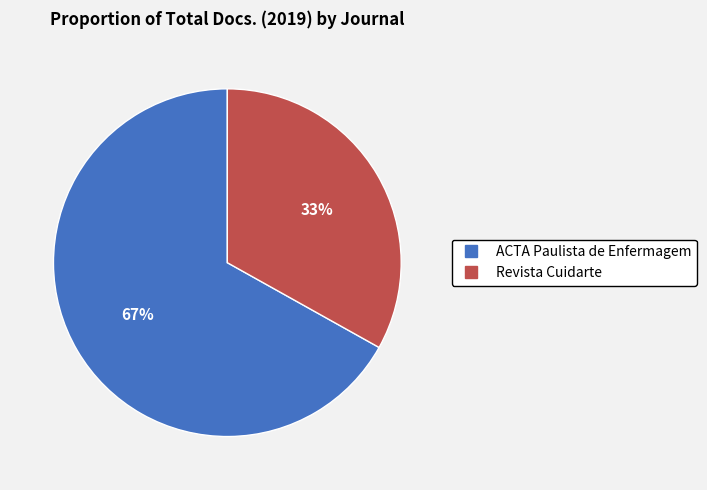

To the nearest percent, what is the difference between the Revista Cuidarte and ACTA Paulista de Enfermagem slice percentages?

34%